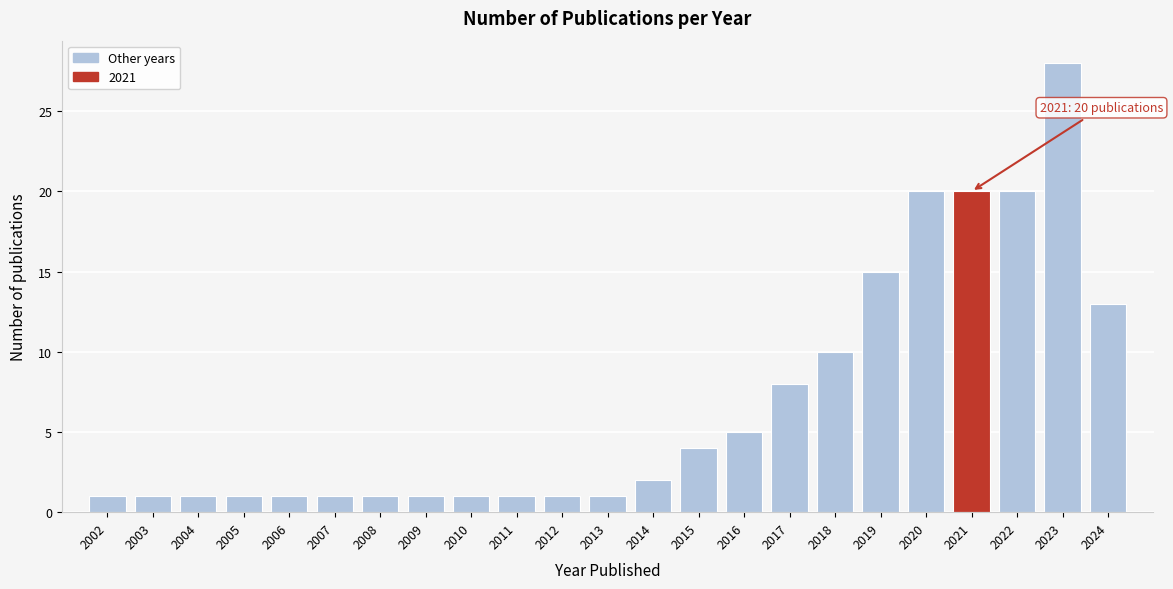

Reading left to right, extract all data points from this chart.

2002=1	2003=1	2004=1	2005=1	2006=1	2007=1	2008=1	2009=1	2010=1	2011=1	2012=1	2013=1	2014=2	2015=4	2016=5	2017=8	2018=10	2019=15	2020=20	2021=20	2022=20	2023=28	2024=13